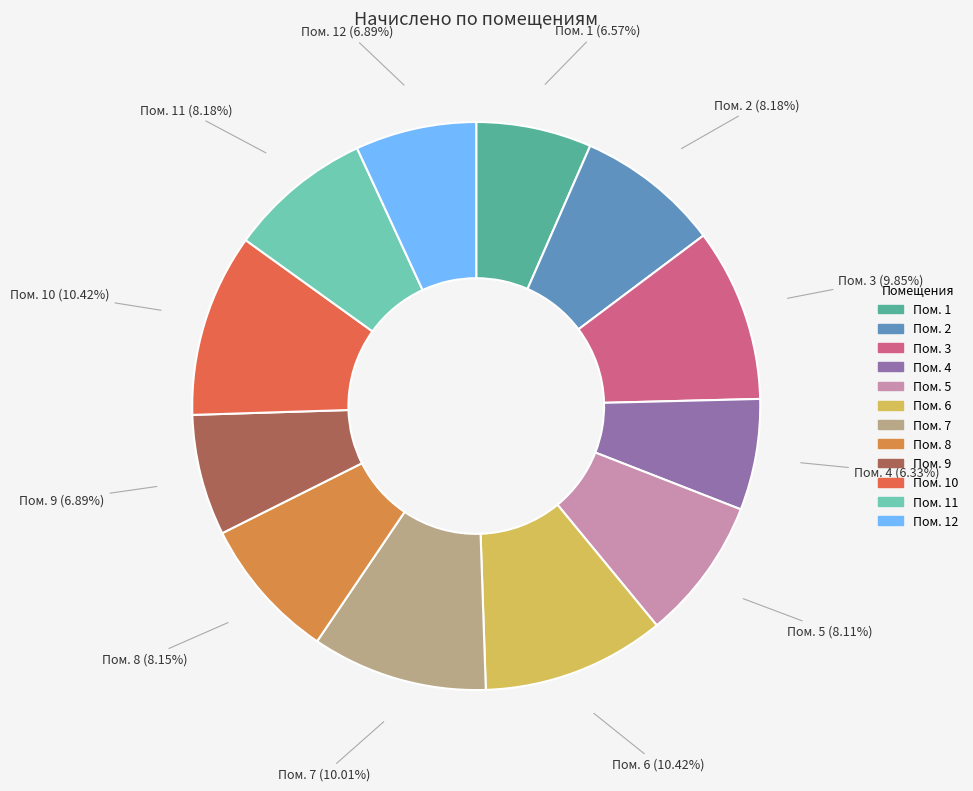

Which has a higher value, Пом. 3 or Пом. 1?

Пом. 3